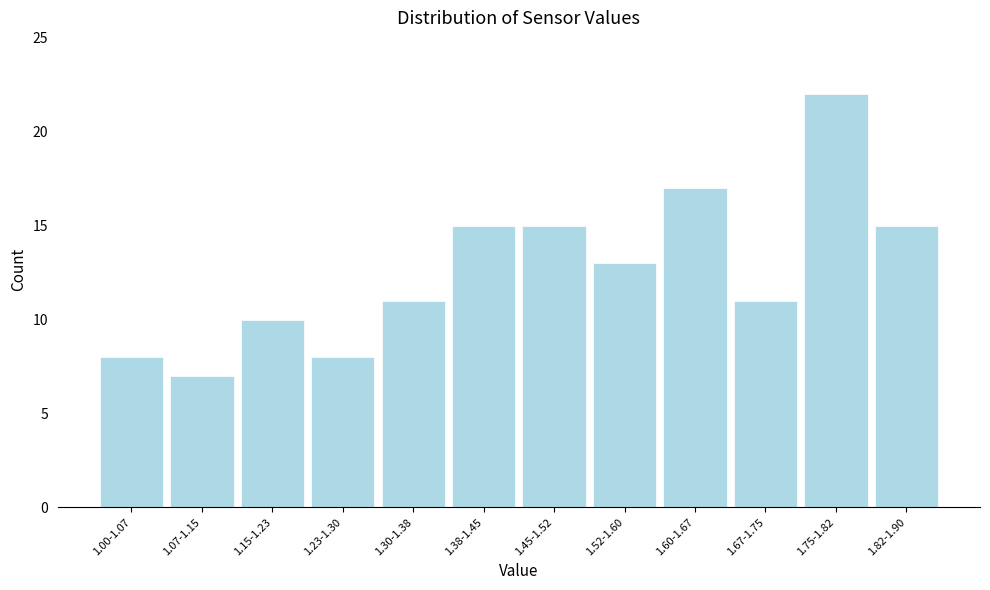

Reading left to right, extract all data points from this chart.

1.00-1.07=8	1.07-1.15=7	1.15-1.23=10	1.23-1.30=8	1.30-1.38=11	1.38-1.45=15	1.45-1.52=15	1.52-1.60=13	1.60-1.67=17	1.67-1.75=11	1.75-1.82=22	1.82-1.90=15